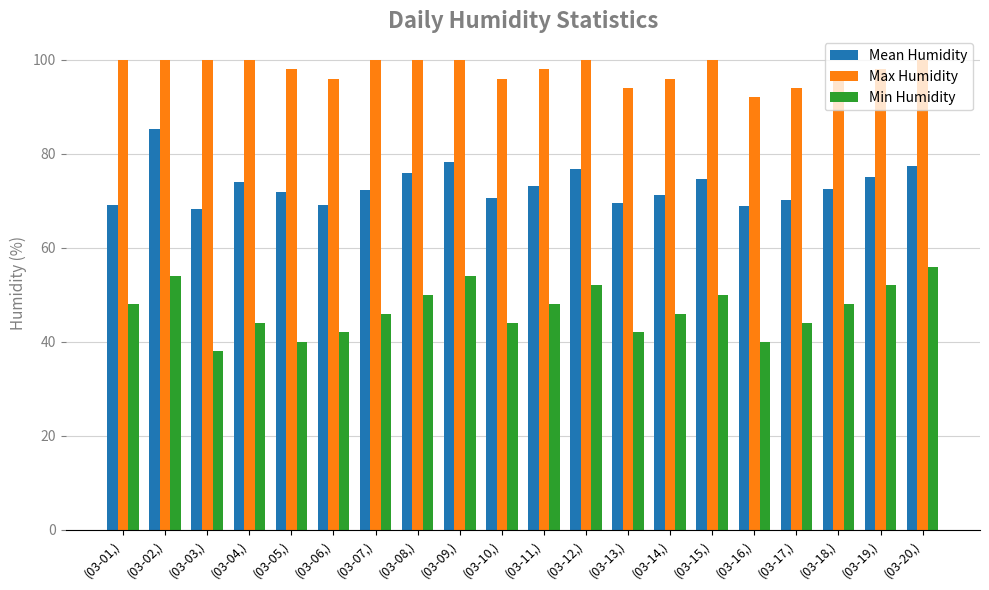

What value does the Min Humidity series have at (03-03,)?

38.0